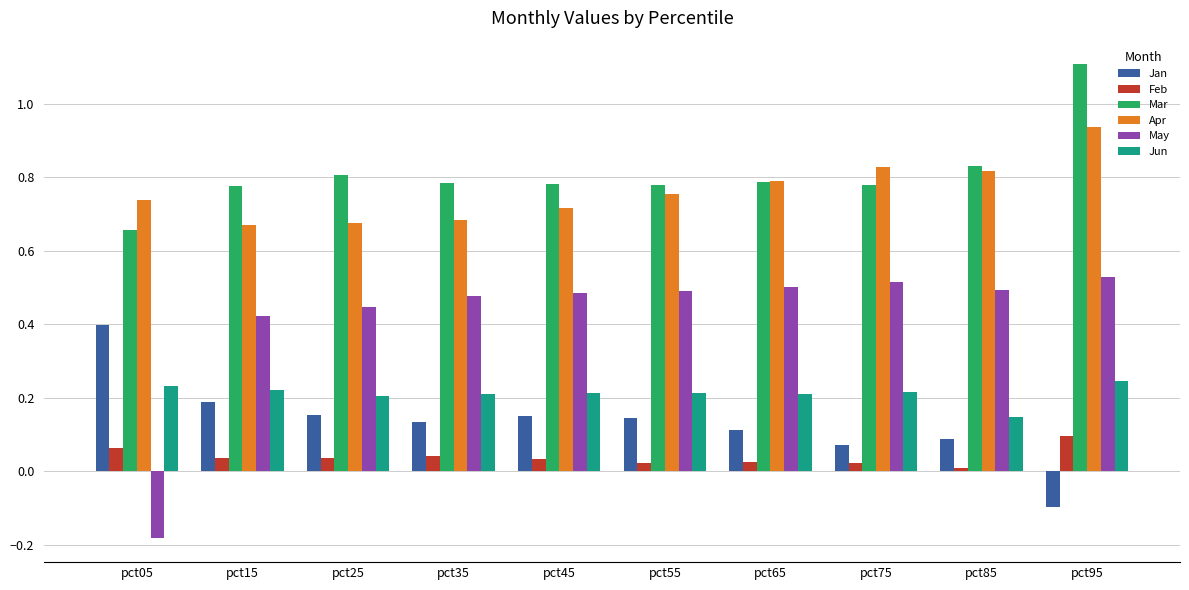

What is the difference between the maximum and minimum values in the Apr series?

0.3